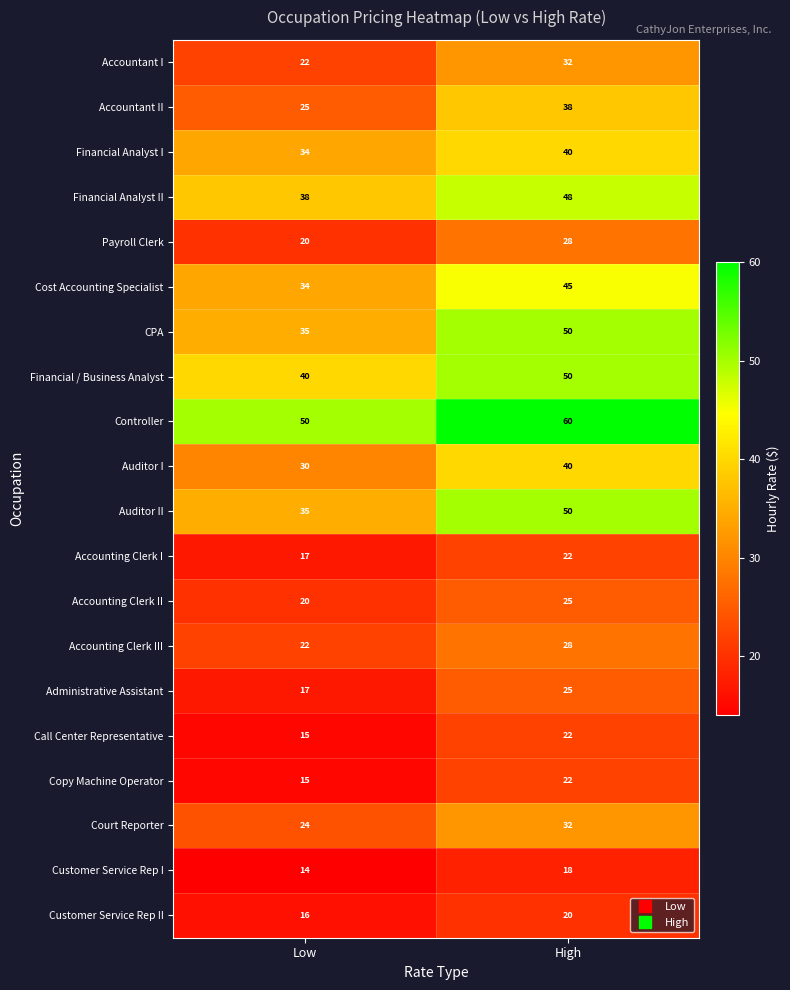

Which category has the highest value across all series?

High